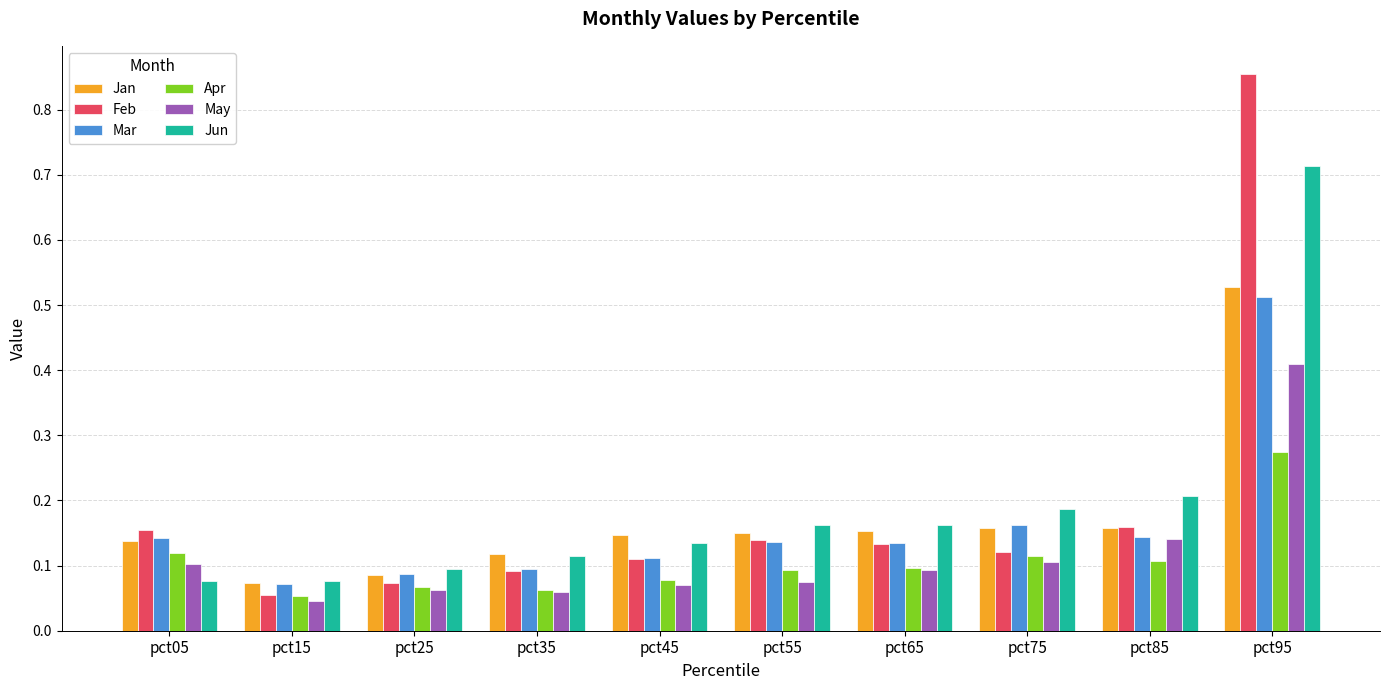

How many bars are there in total?

60